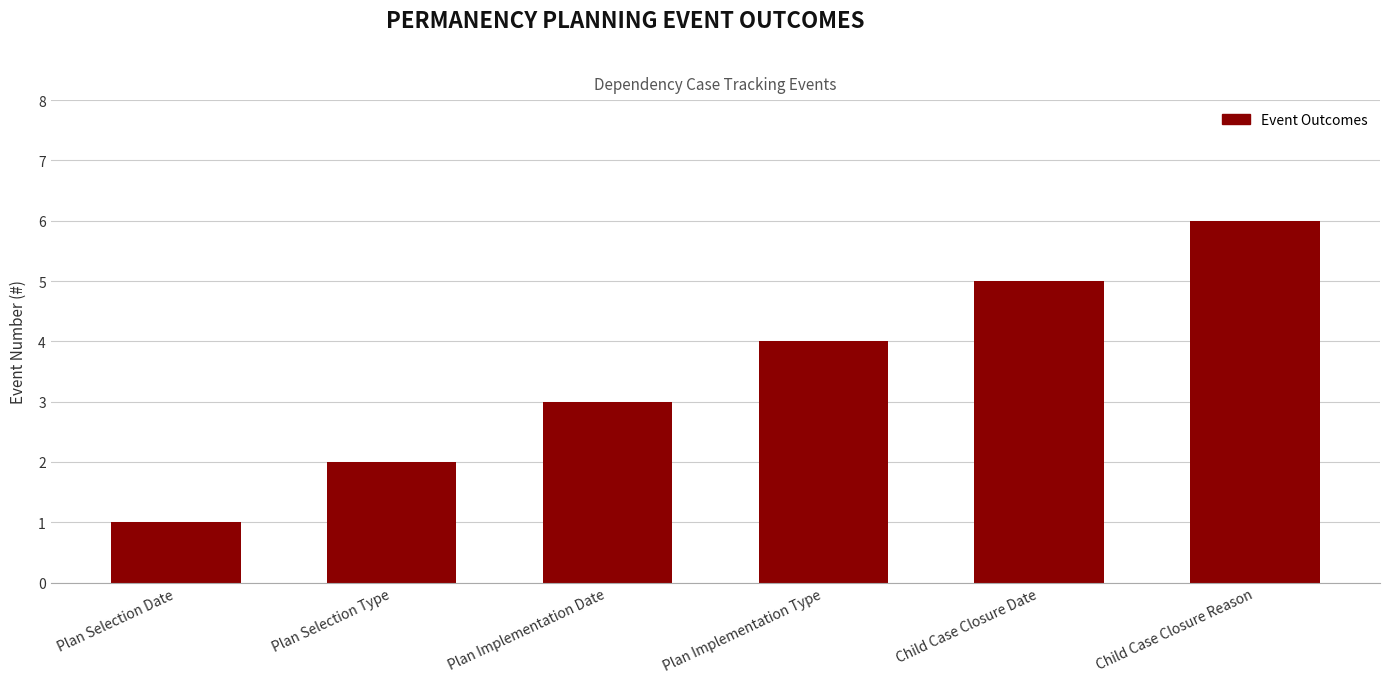

The chart shows a value of 2 at Plan Implementation Type. True or false?

False